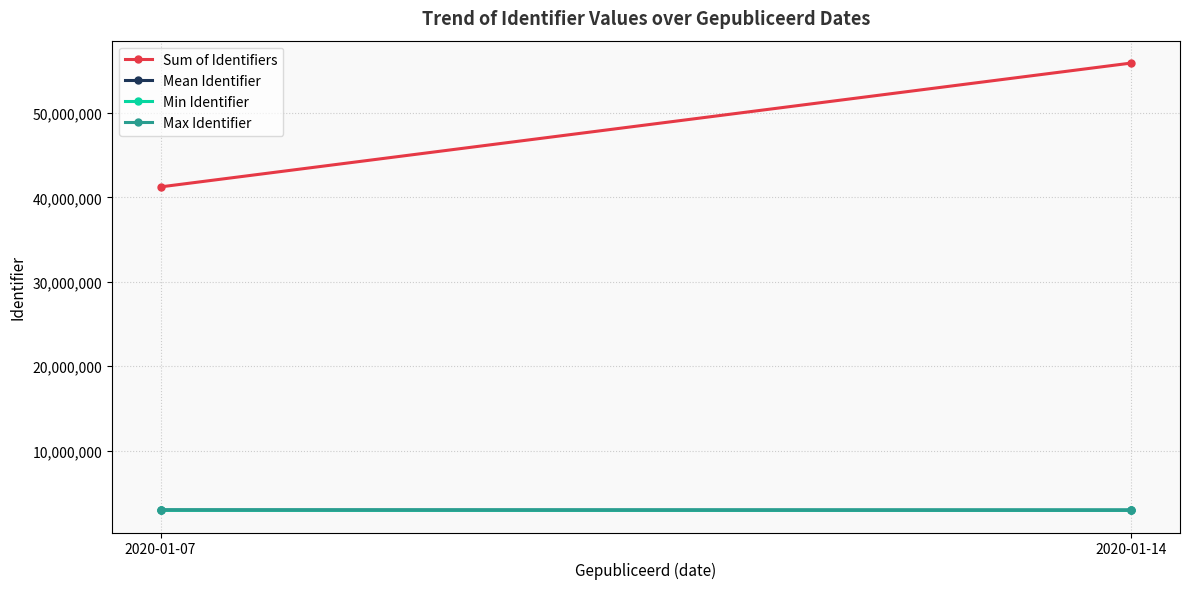

What is the lowest value of the Max Identifier series?

2942777.0